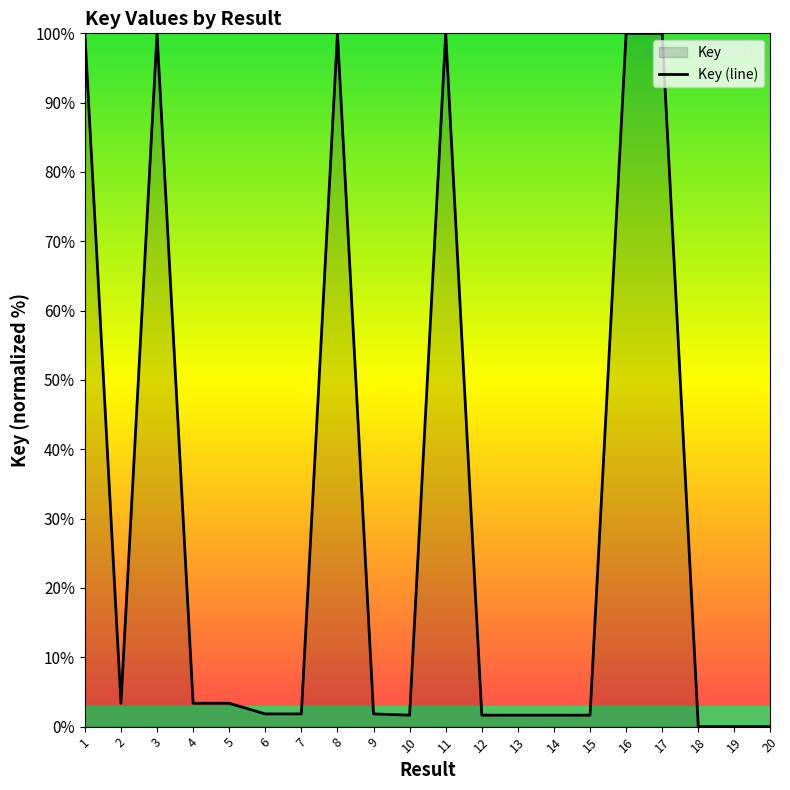

Rank the categories by value from highest to lowest.

17, 16, 3, 8, 1, 11, 2, 4, 5, 6, 7, 9, 10, 12, 15, 13, 14, 18, 19, 20